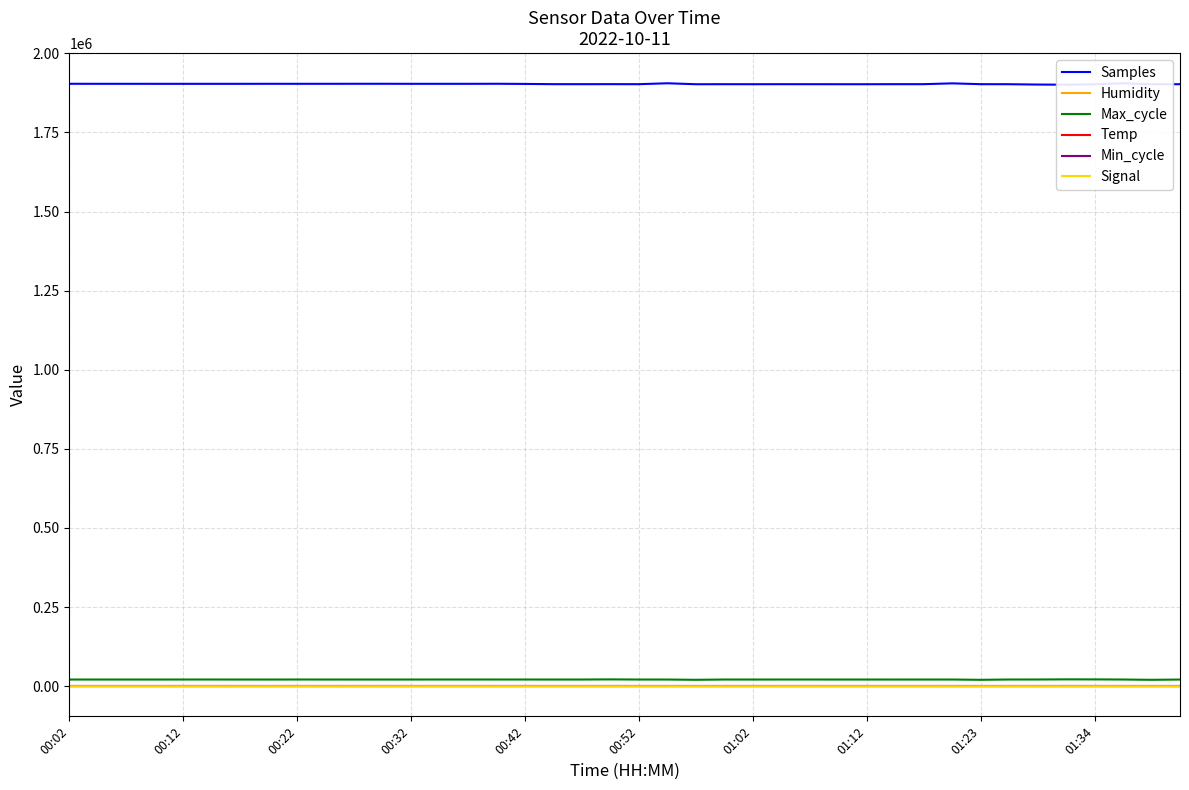

What is the value of the Samples point at the 31st from the left?

1902689.0